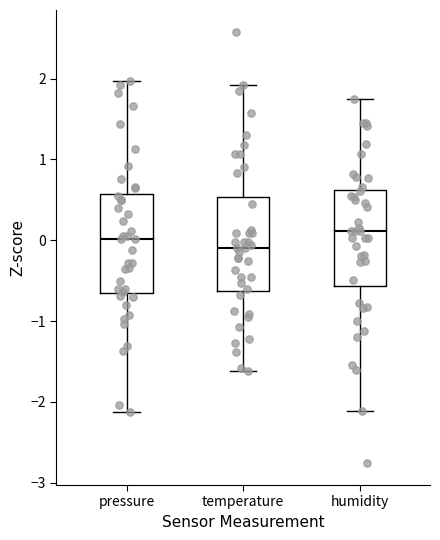

Reading left to right, transcribe this box plot: for each box, give where its median line is, the range the box spans, and where its two whiskers end, as read against the y-axis. The values are not printed on the chart, so give them approximately, as read against the axis.

pressure: median 0.0, box -0.6 to 0.6, whiskers -2.1 to 2.0
temperature: median -0.1, box -0.6 to 0.5, whiskers -1.6 to 1.9
humidity: median 0.1, box -0.6 to 0.6, whiskers -2.1 to 1.7